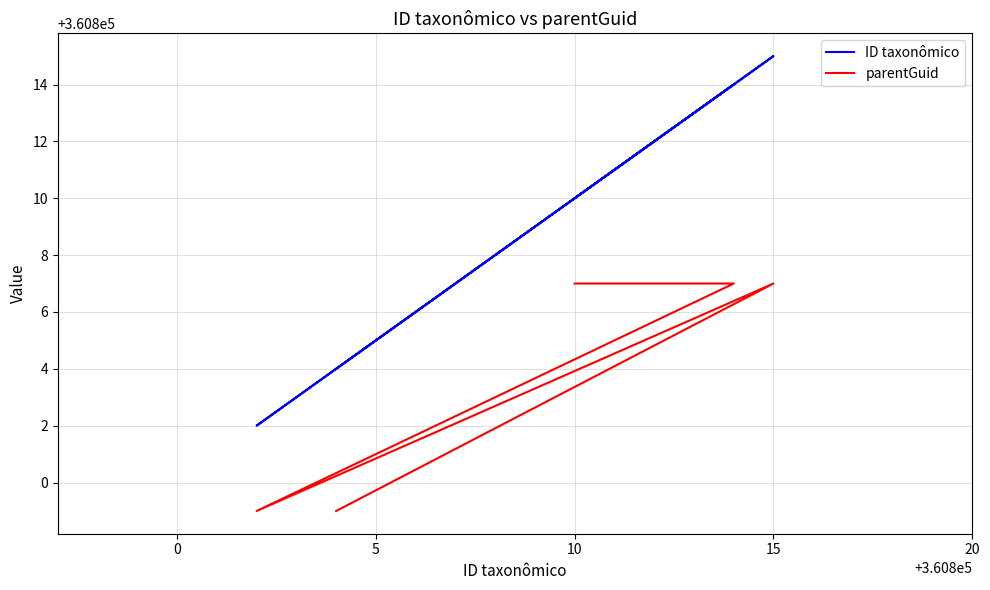

Is it true that ID taxonômico equals 193621 at 15?

False